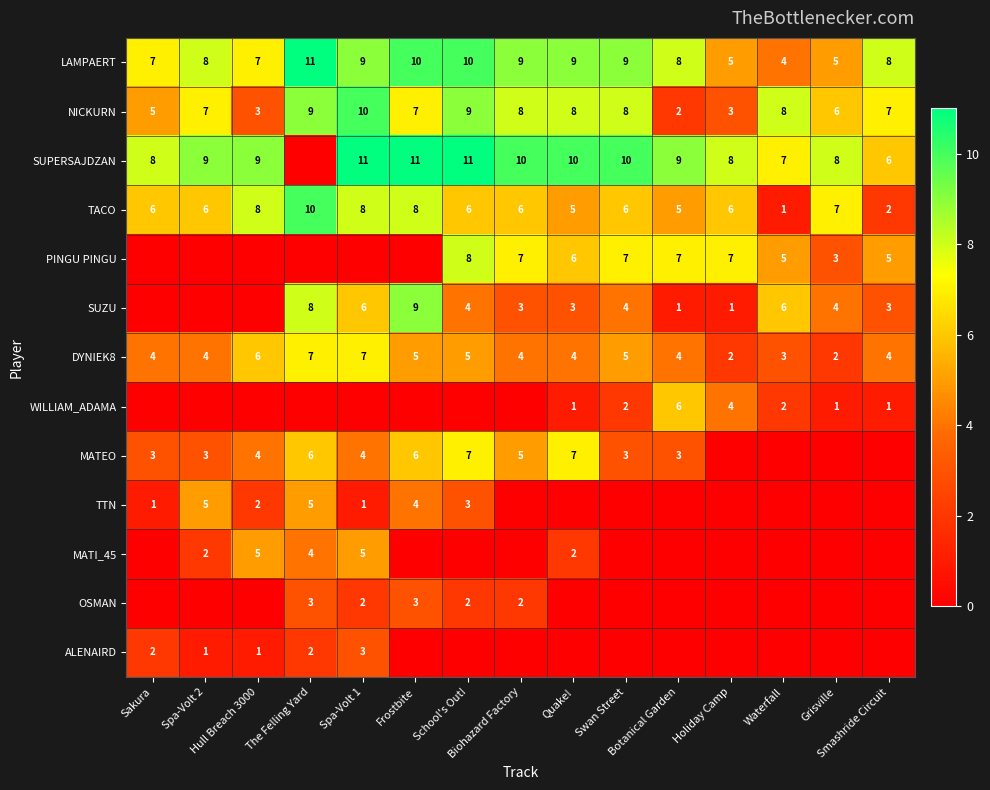

What is the maximum value for DYNIEK8?

7